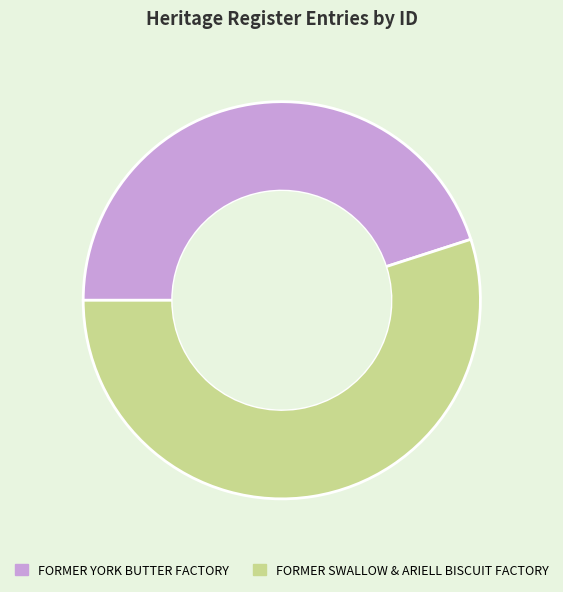

The FORMER SWALLOW & ARIELL BISCUIT FACTORY slice represents 67% of the pie. True or false?

False